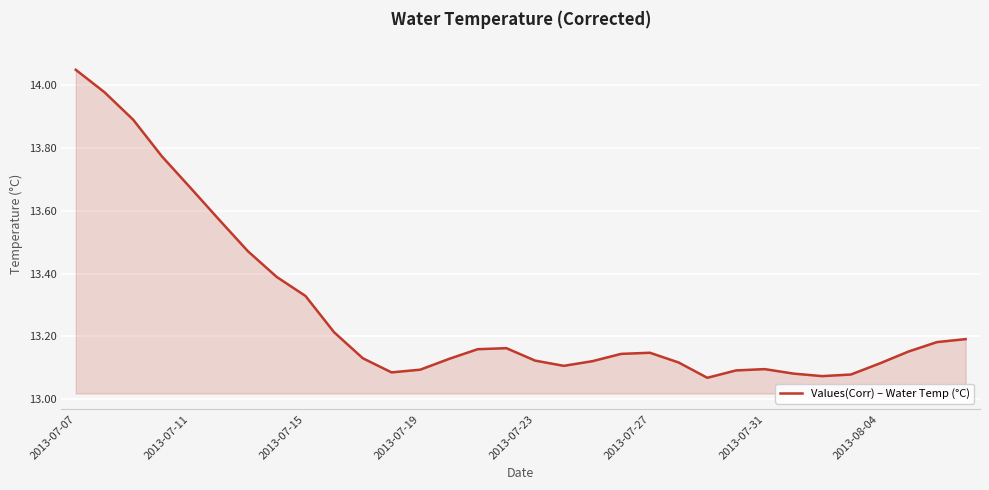

What is the difference between the maximum and minimum values?

1.0